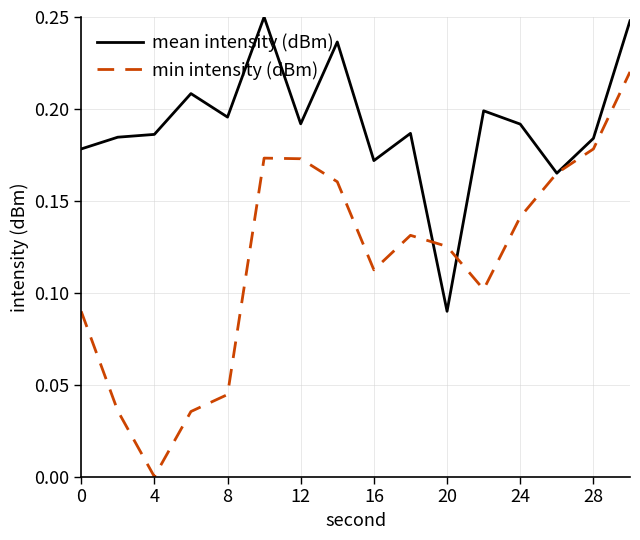

What are all the series names shown in the legend?

mean intensity (dBm), min intensity (dBm)